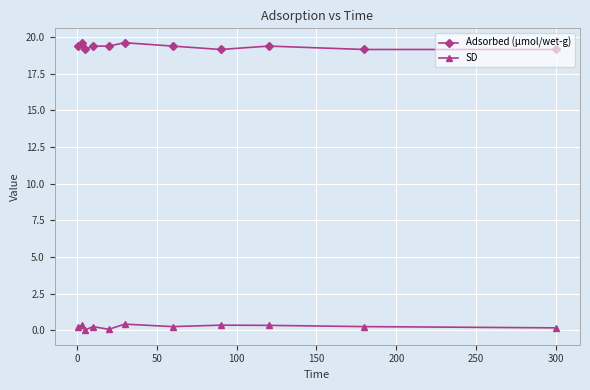

At how many categories does at least one series exceed 13?

11